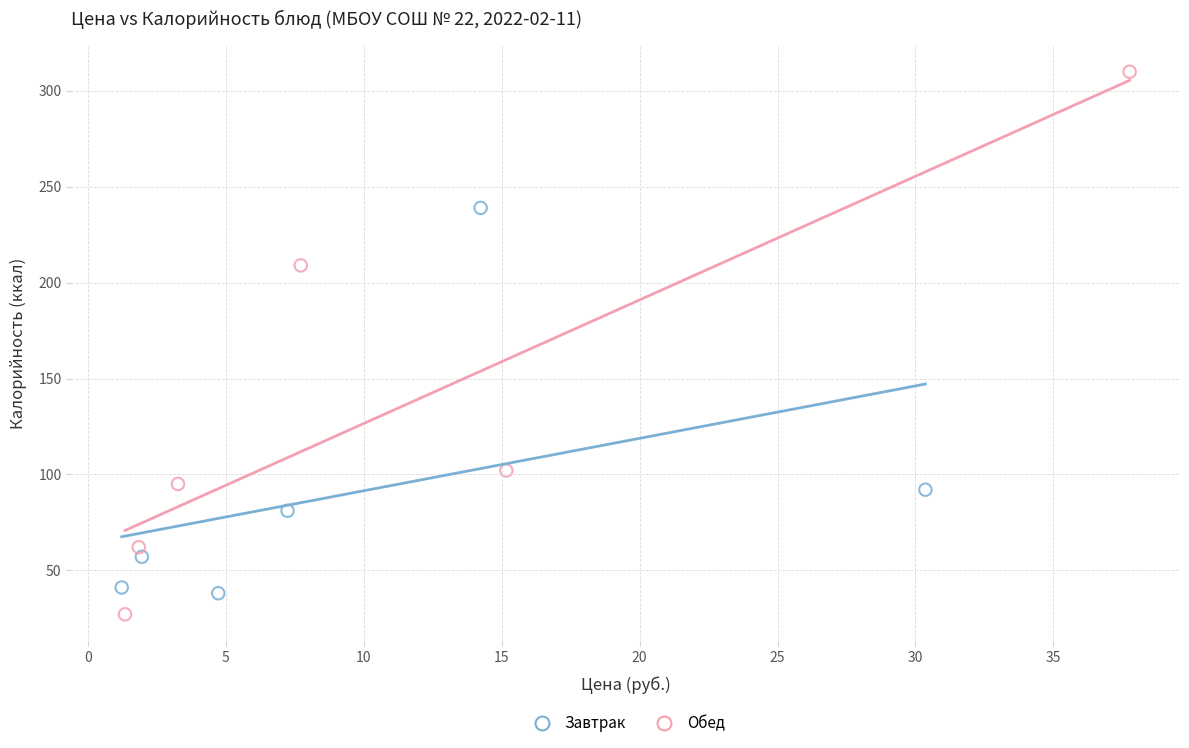

Which series contains the highest Y value?

Обед